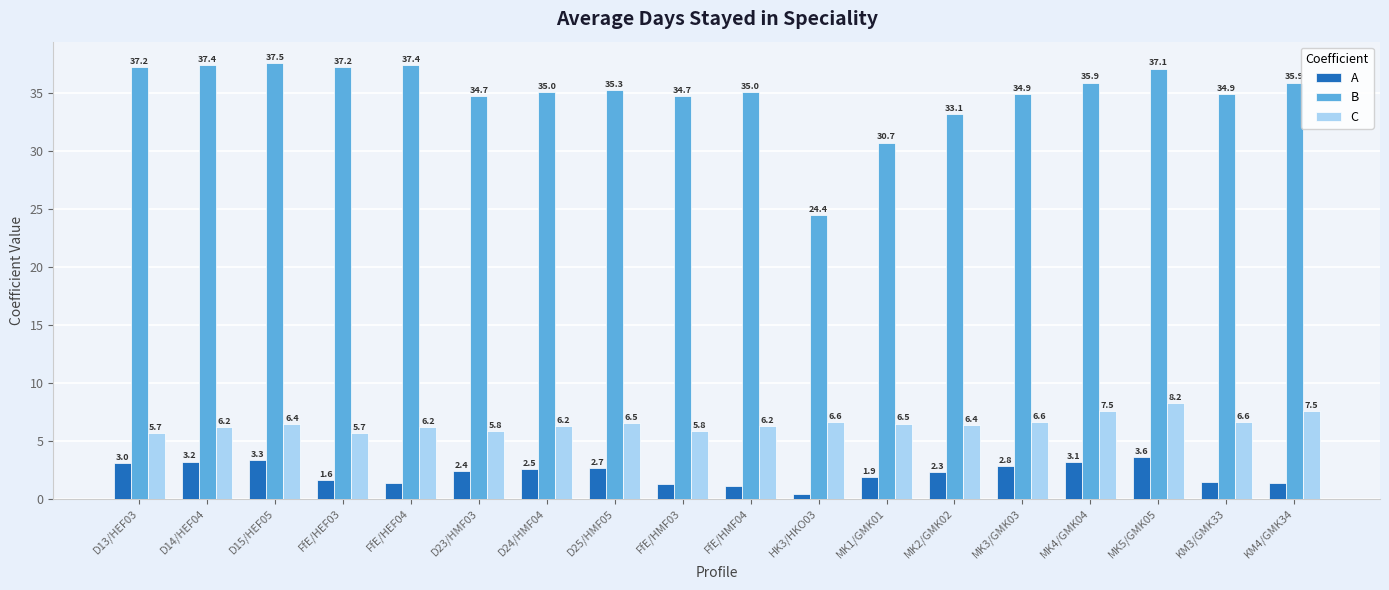

Where does the B series first go above 35?

D13/HEF03